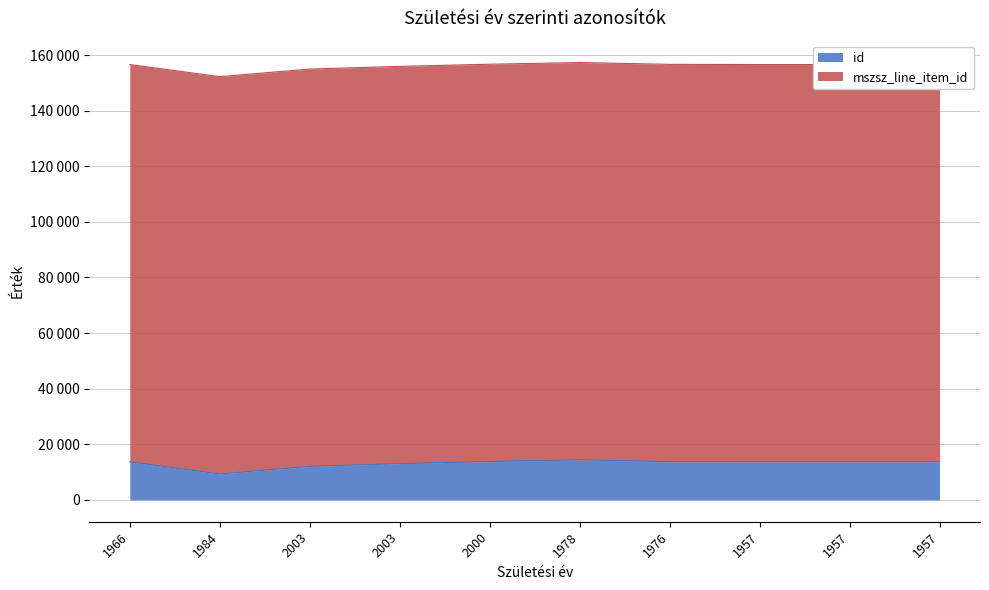

What is the difference between the second highest and second lowest values?

1732